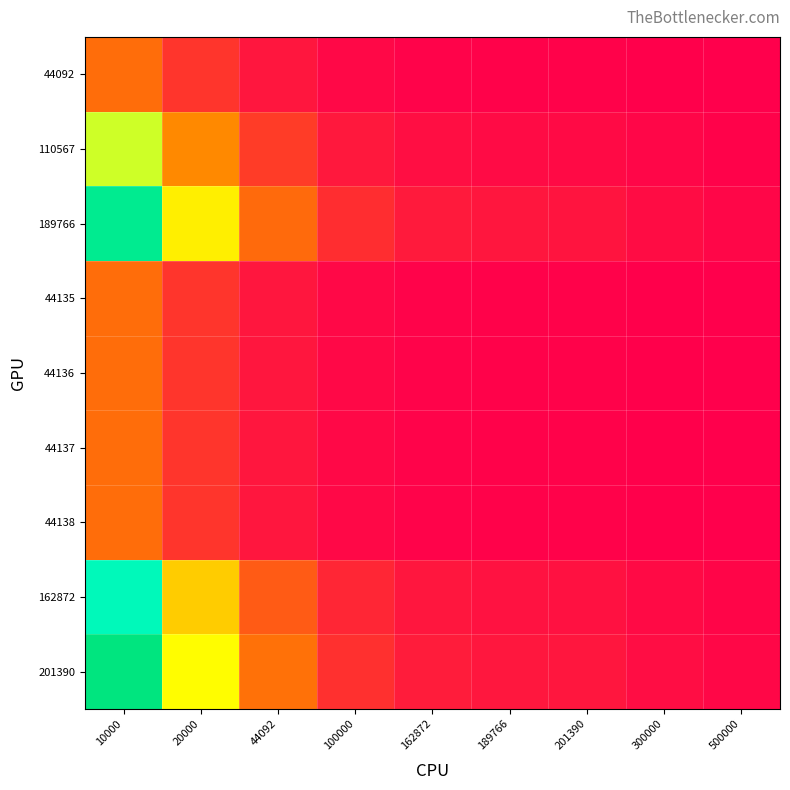

Between 20000 and 44092, which is larger?

20000